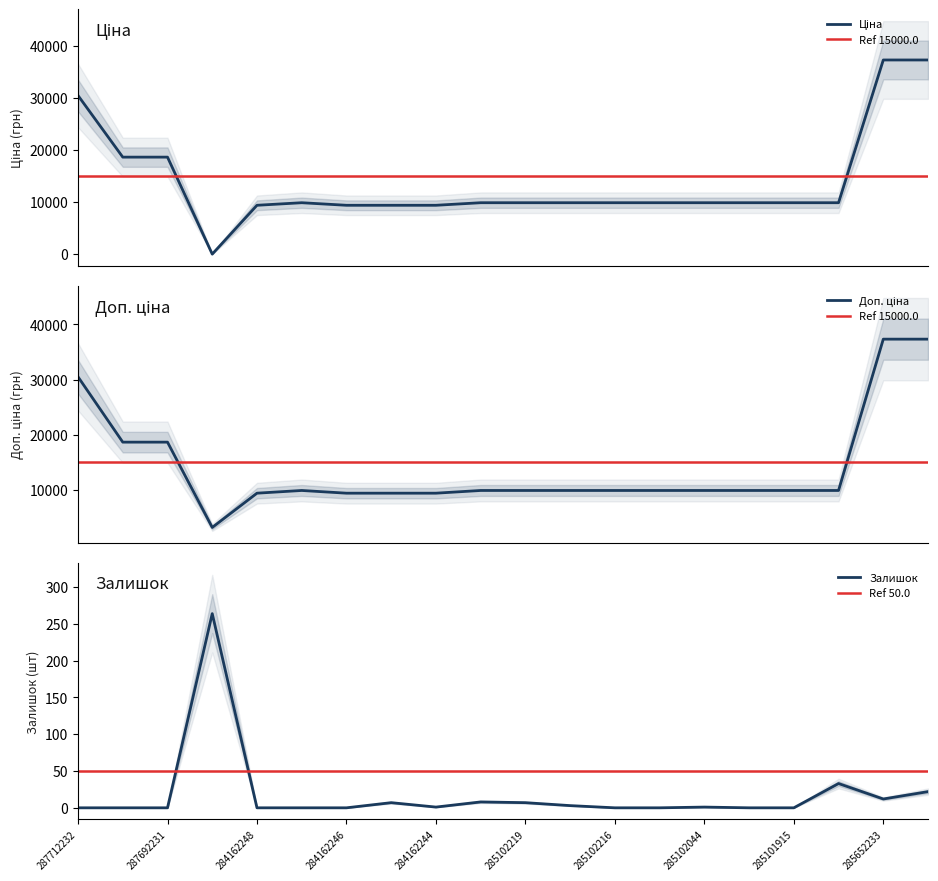

Reading left to right, what are all the values shown in this chart?

Ціна: 287712232=30512.3	287692233=18671.5	287692231=18671.5	283972211=32.0	284162248=9416.9	285101569=9908.5	284162246=9416.9	284162245=9416.9	284162244=9416.9	285102221=9908.5	285102219=9908.5	285102218=9908.5	285102216=9908.5	285102120=9908.5	285102044=9908.5	285101916=9908.5	285101915=9908.5	285101913=9908.5	285652233=37343.0	285652231=37343.0
Доп. ціна: 287712232=30512.3	287692233=18671.5	287692231=18671.5	283972211=3205.0	284162248=9416.9	285101569=9908.5	284162246=9416.9	284162245=9416.9	284162244=9416.9	285102221=9908.5	285102219=9908.5	285102218=9908.5	285102216=9908.5	285102120=9908.5	285102044=9908.5	285101916=9908.5	285101915=9908.5	285101913=9908.5	285652233=37343.0	285652231=37343.0
Залишок: 287712232=0.0	287692233=0.0	287692231=0.0	283972211=264.0	284162248=0.0	285101569=0.0	284162246=0.0	284162245=7.0	284162244=1.0	285102221=8.0	285102219=7.0	285102218=3.0	285102216=0.0	285102120=0.0	285102044=1.0	285101916=0.0	285101915=0.0	285101913=33.0	285652233=12.0	285652231=22.0